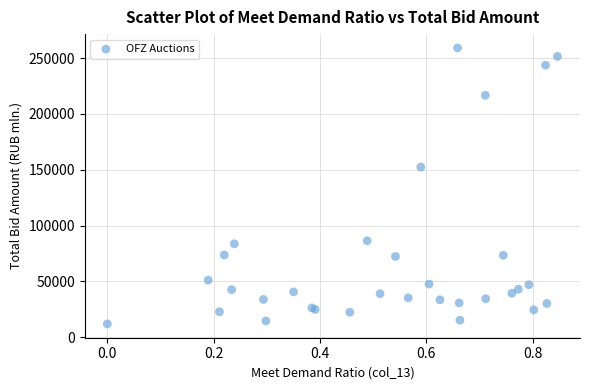

What Y value in the scatter plot is closest to 135533?

152382.5